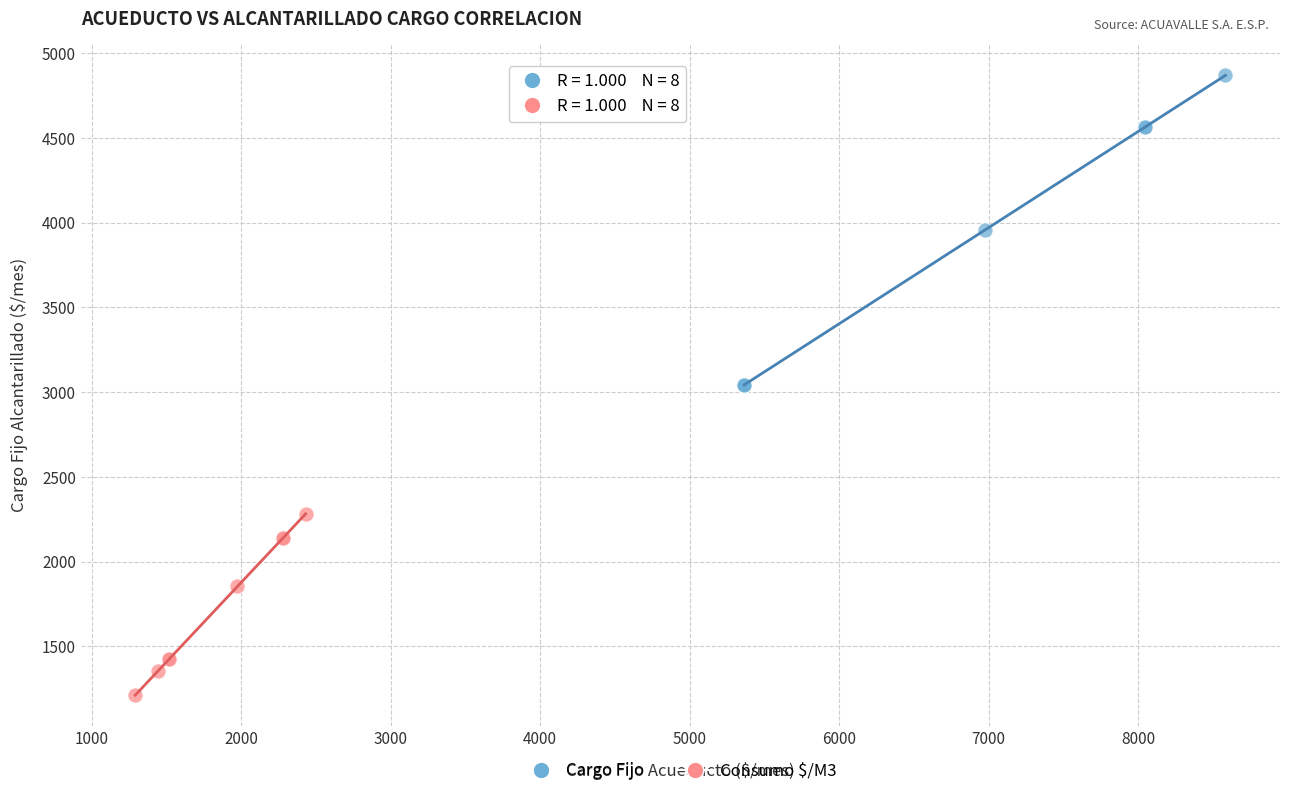

Which series contains the highest Y value?

Cargo Fijo